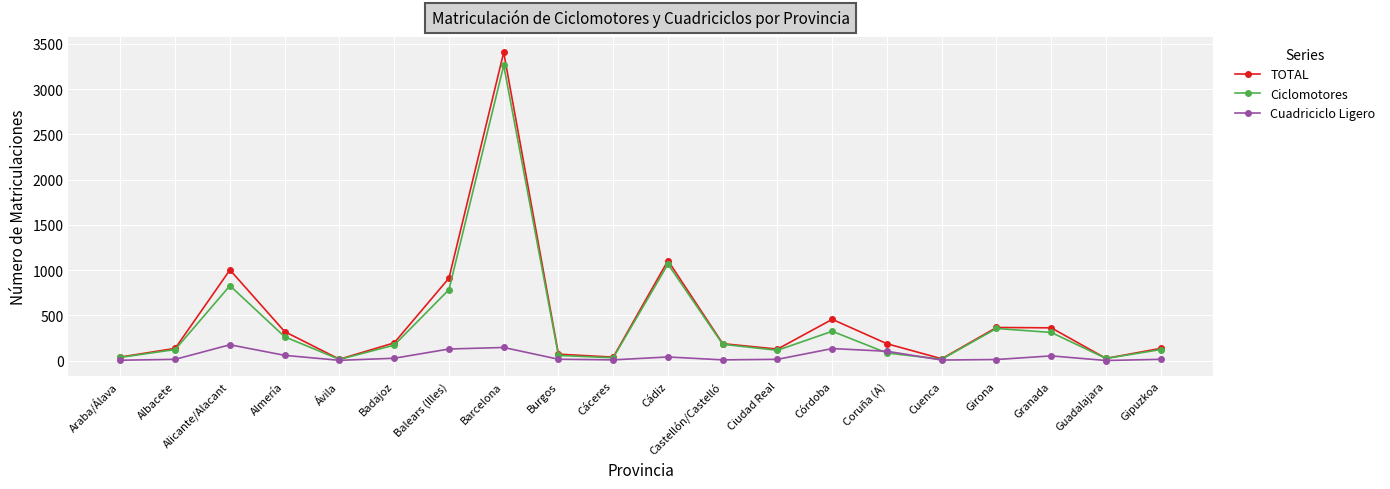

The value of Ciclomotores at Ciudad Real is 113. True or false?

True